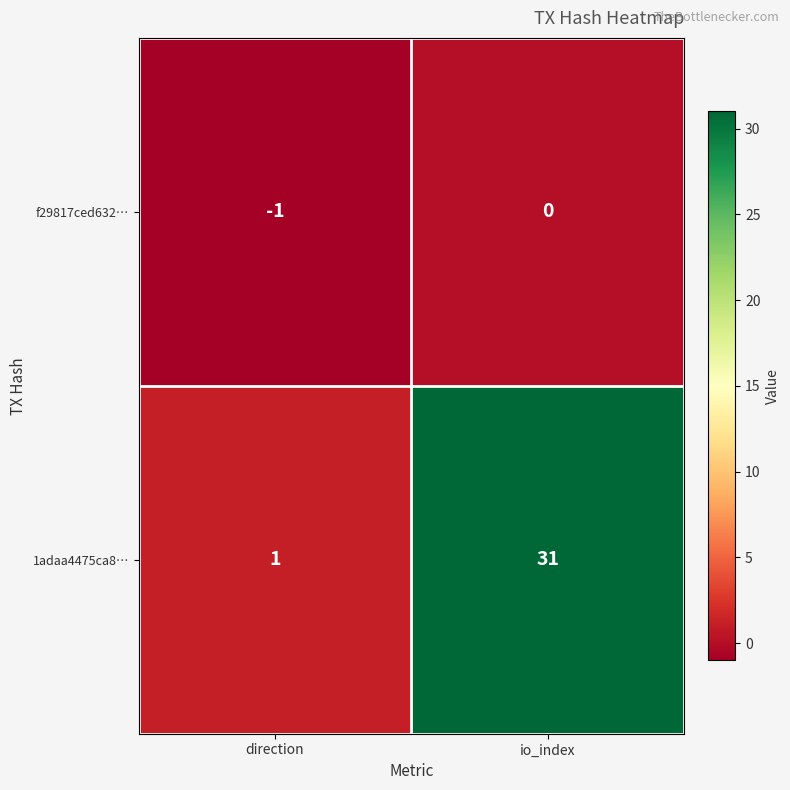

List the series in order of their peak value, highest first.

1adaa4475ca8…, f29817ced632…